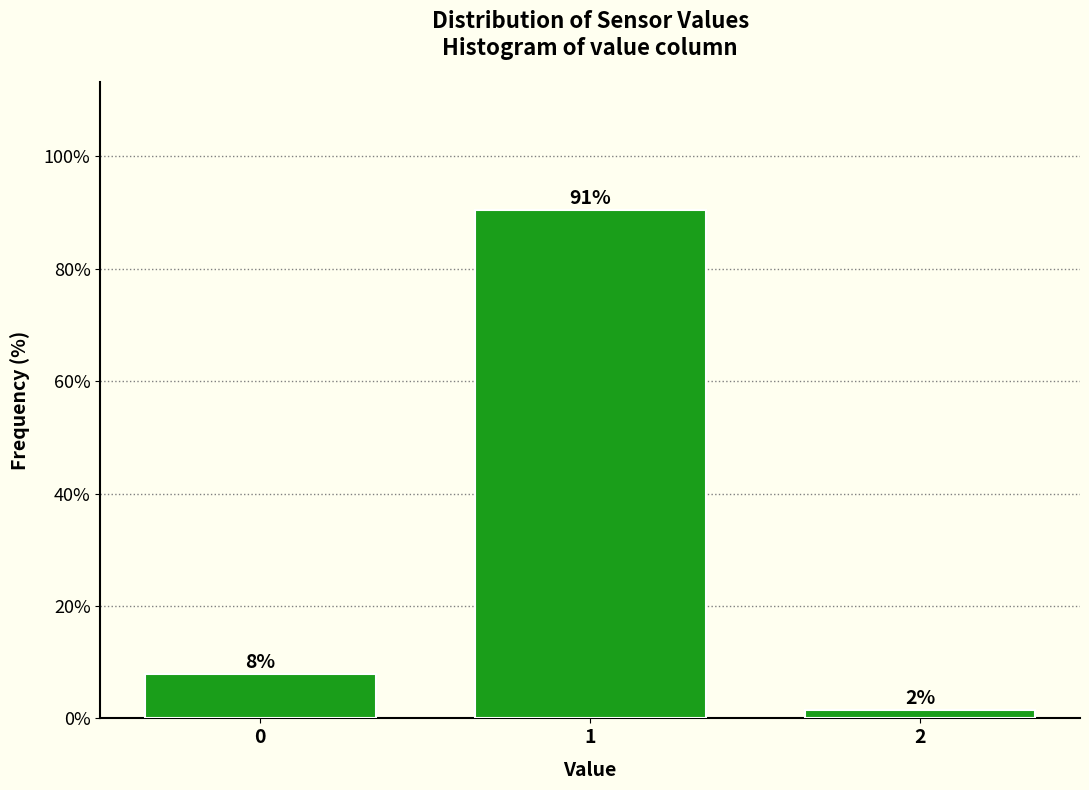

How many bars are there in total?

3